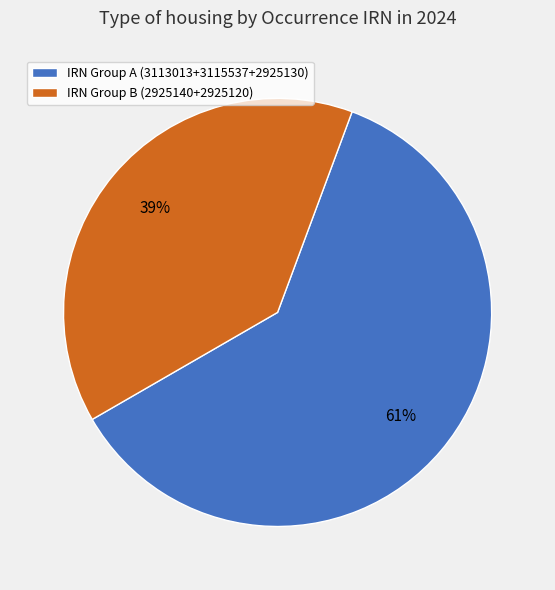

Is it true that IRN Group A (3113013+3115537+2925130) is 61% of the pie?

True